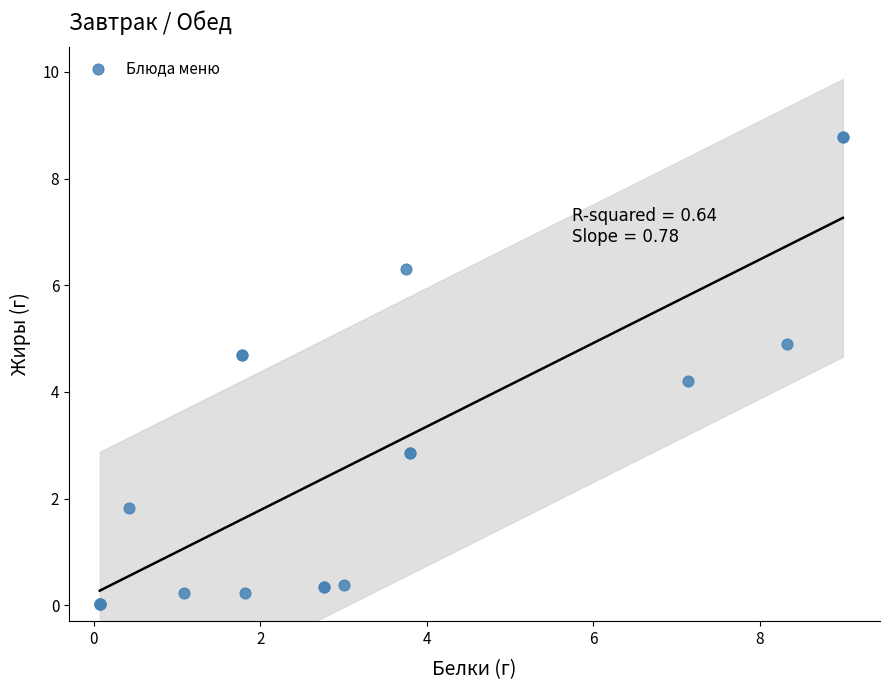

What Y value in the scatter plot is closest to 4?

4.2